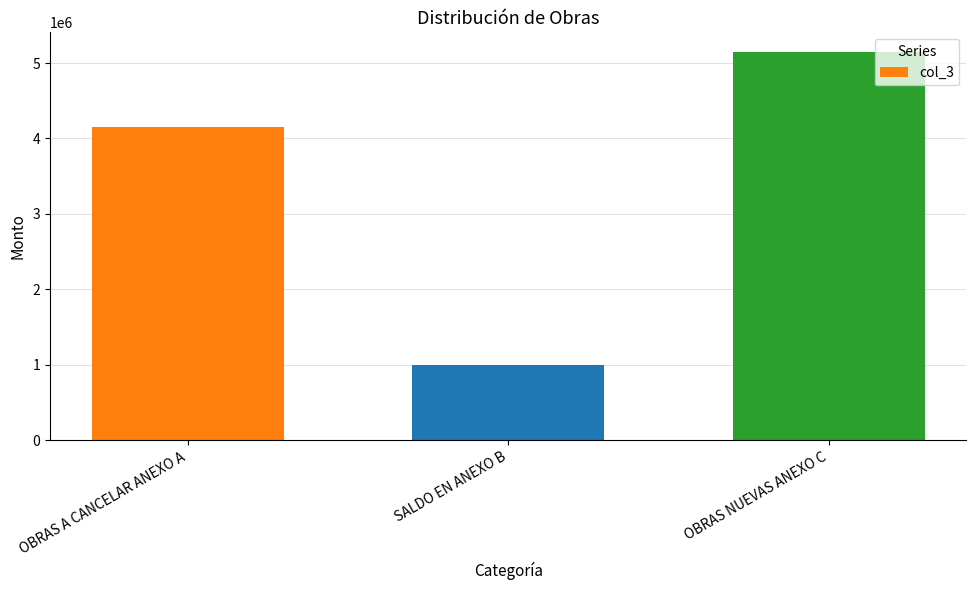

How many values are between 1000000 and 5150000?

3